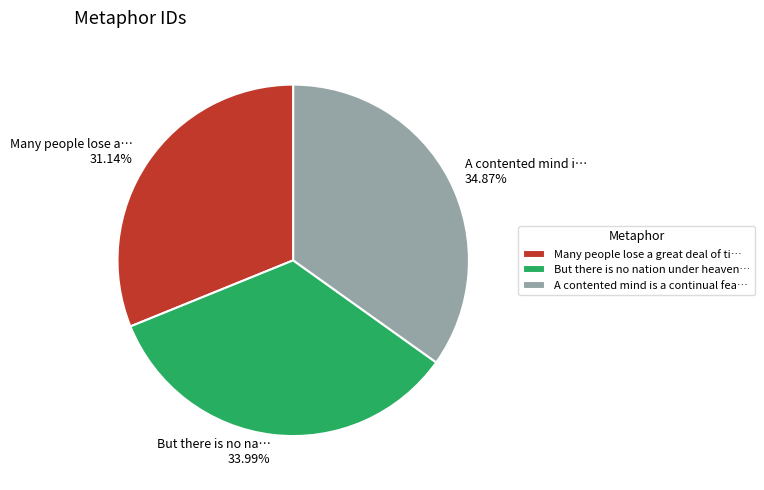

Combined, do But there is no nation under heaven… and Many people lose a great deal of ti… account for over 50%?

Yes